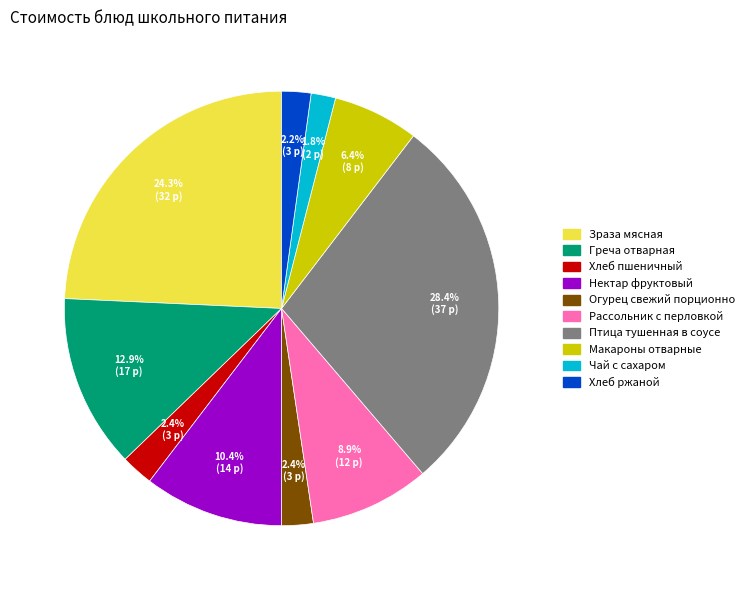

Approximately how many times larger is the value at Чай с сахаром compared to Птица тушенная в соусе?

0.1